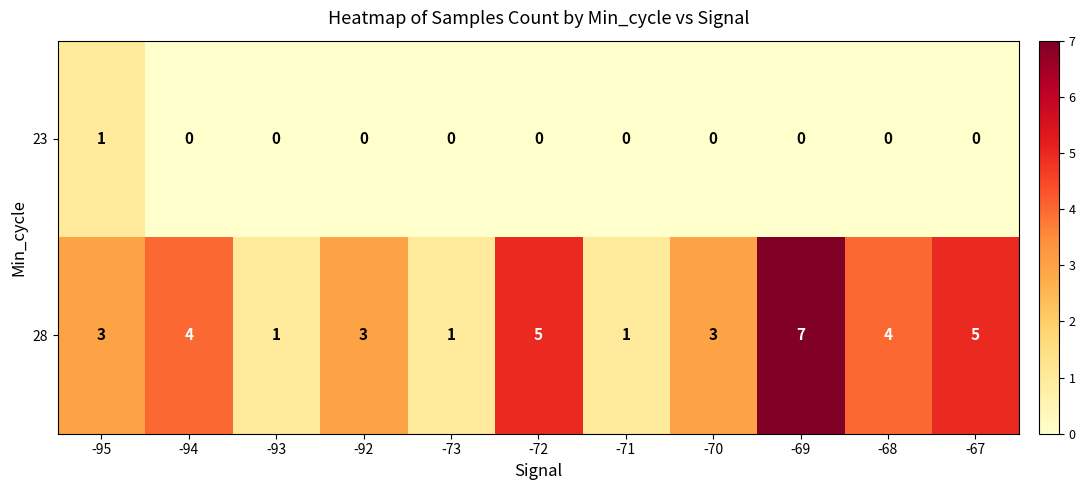

At which label does 28 reach its peak?

-69